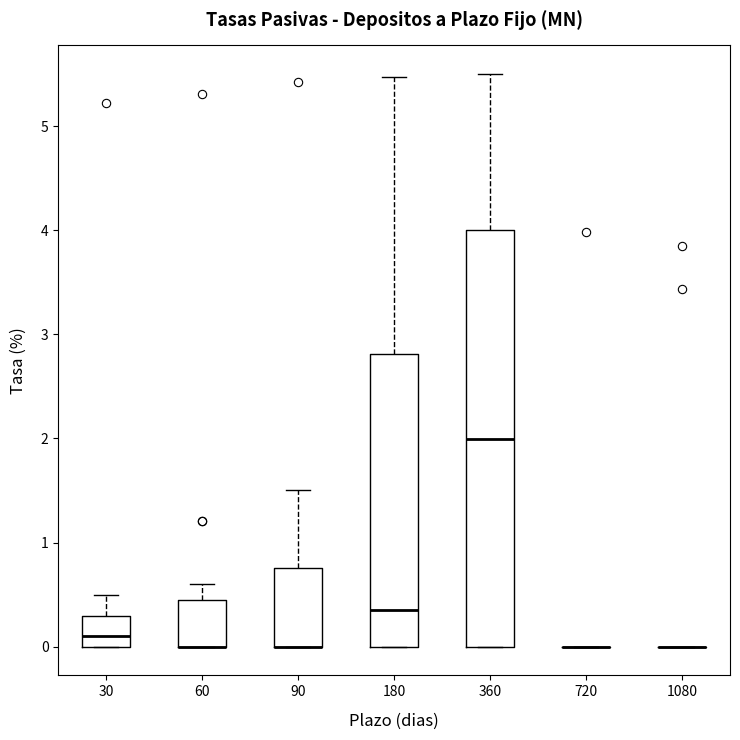

Reading left to right, read every box against the y-axis: the position of its median line, the range the box covers, and the ends of its whiskers. The values are not printed on the chart, so give them approximately, as read against the axis.

30: median 0.1, box 0.0 to 0.3, whiskers 0.0 to 0.5
60: median 0.0 (drawn on the box's lower edge), box 0.0 to 0.5, whiskers 0.0 to 0.6
90: median 0.0 (drawn on the box's lower edge), box 0.0 to 0.8, whiskers 0.0 to 1.5
180: median 0.4, box 0.0 to 2.8, whiskers 0.0 to 5.5
360: median 2.0, box 0.0 to 4.0, whiskers 0.0 to 5.5
720: box collapsed to a line at 0.0, whiskers 0.0 to 0.0
1080: box collapsed to a line at 0.0, whiskers 0.0 to 0.0